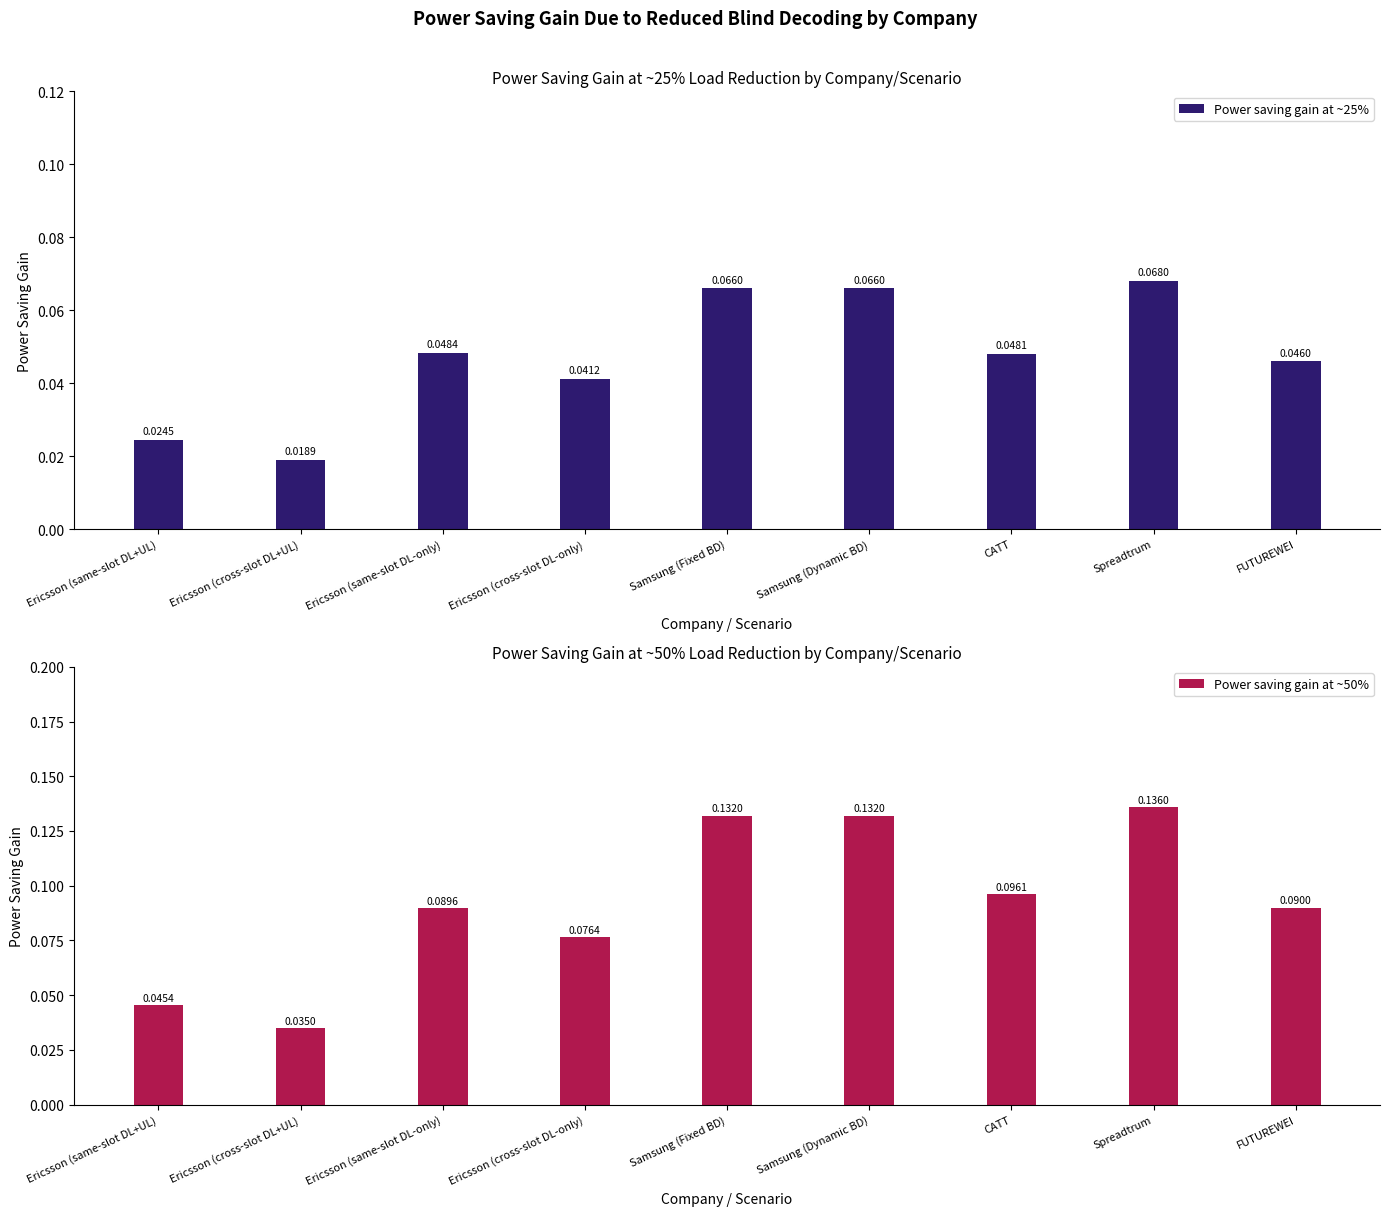

What is the label of the 9th bar from the right?

Ericsson (same-slot DL+UL)